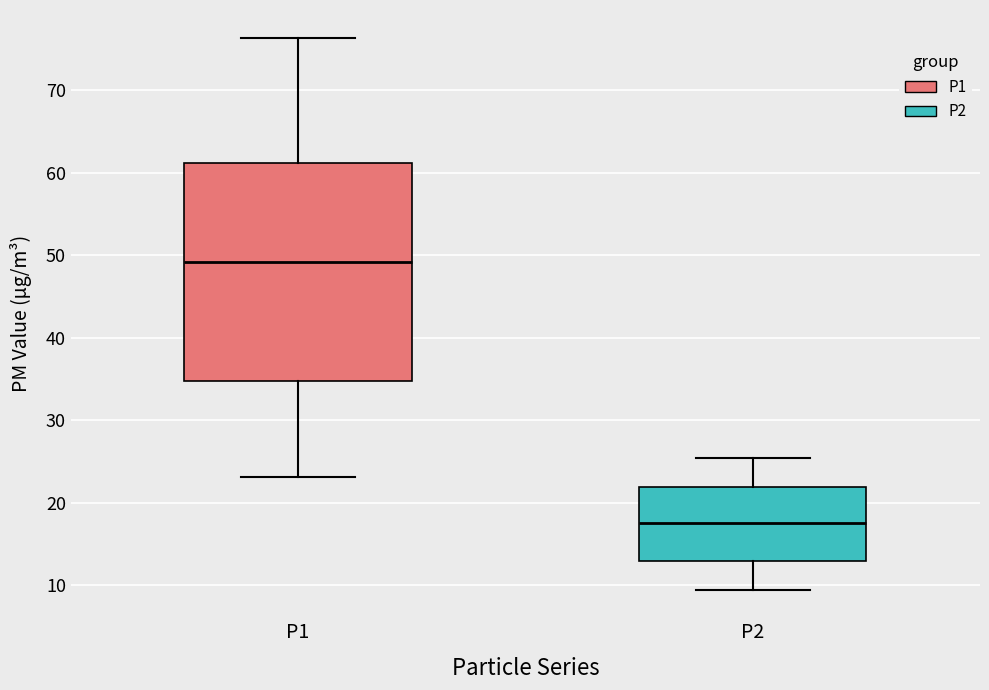

Reading left to right, transcribe this box plot: for each box, give where its median line is, the range the box spans, and where its two whiskers end, as read against the y-axis. The values are not printed on the chart, so give them approximately, as read against the axis.

P1: median 49, box 35 to 61, whiskers 23 to 76
P2: median 18, box 13 to 22, whiskers 9 to 25